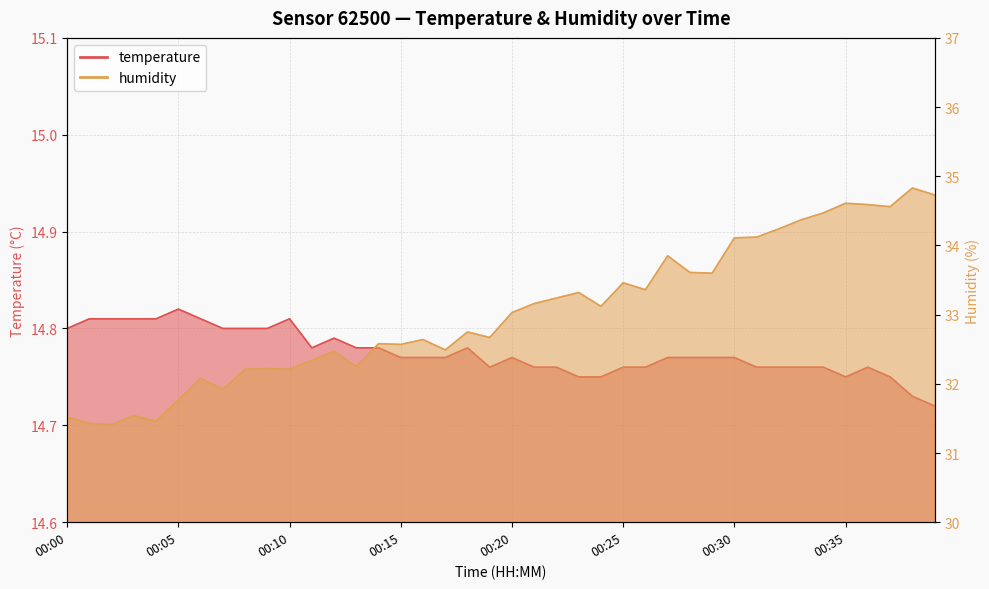

Which series has the largest total across all categories?

humidity